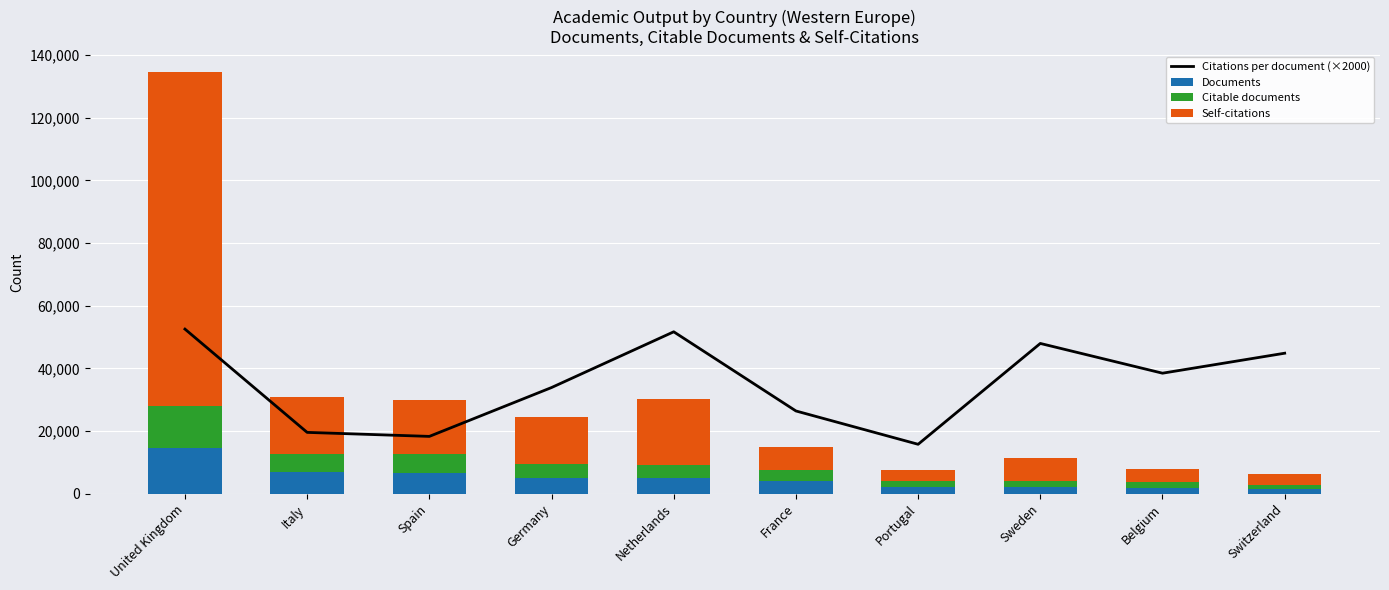

Which series has the largest range (max minus min)?

Self-citations